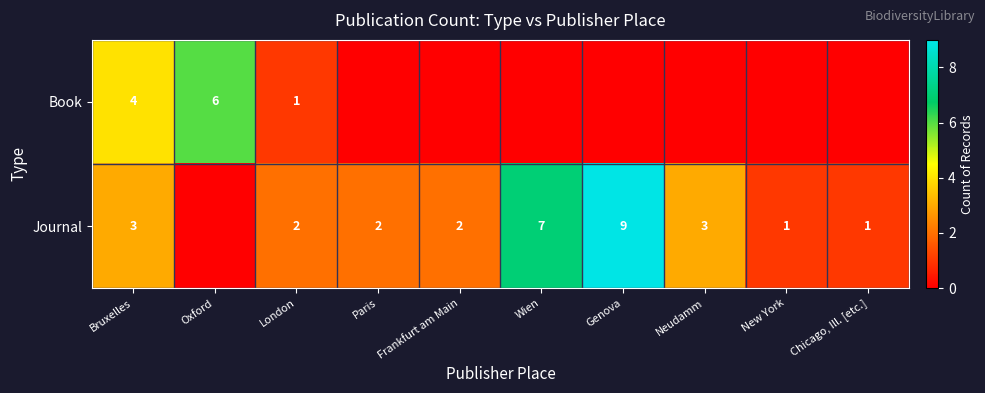

Is the value of Journal at New York greater than the value of Book at Bruxelles?

No